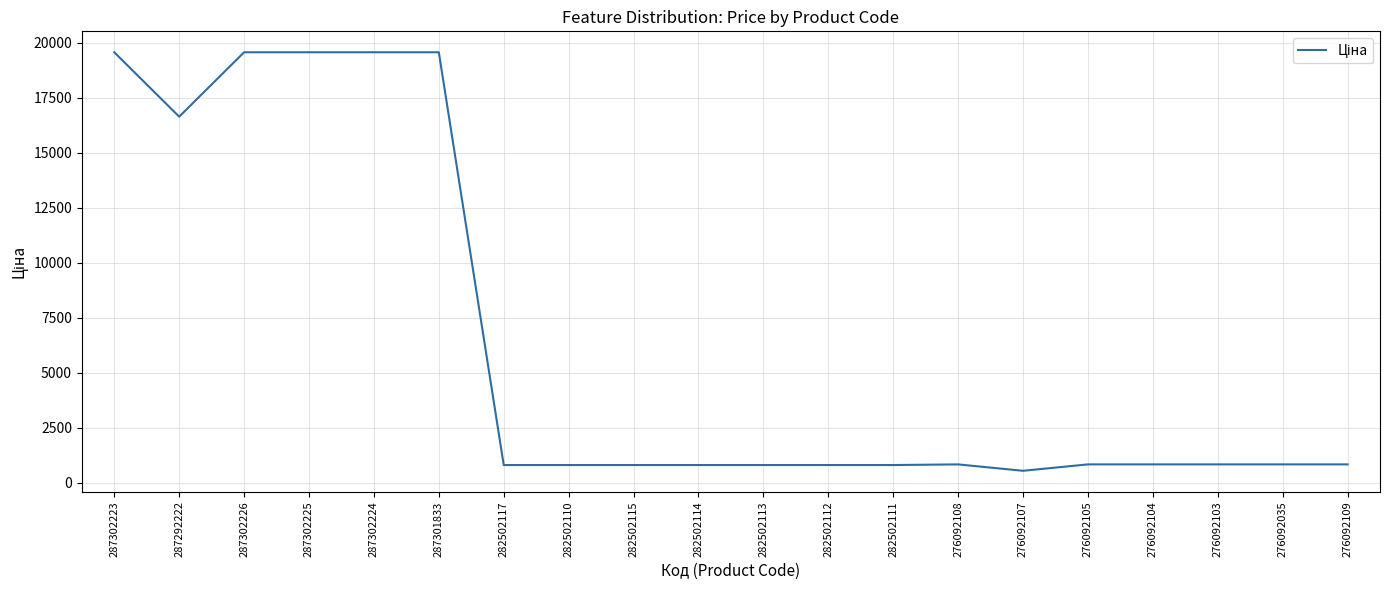

True or false: the data shows 19564.9 at 287302223.

True